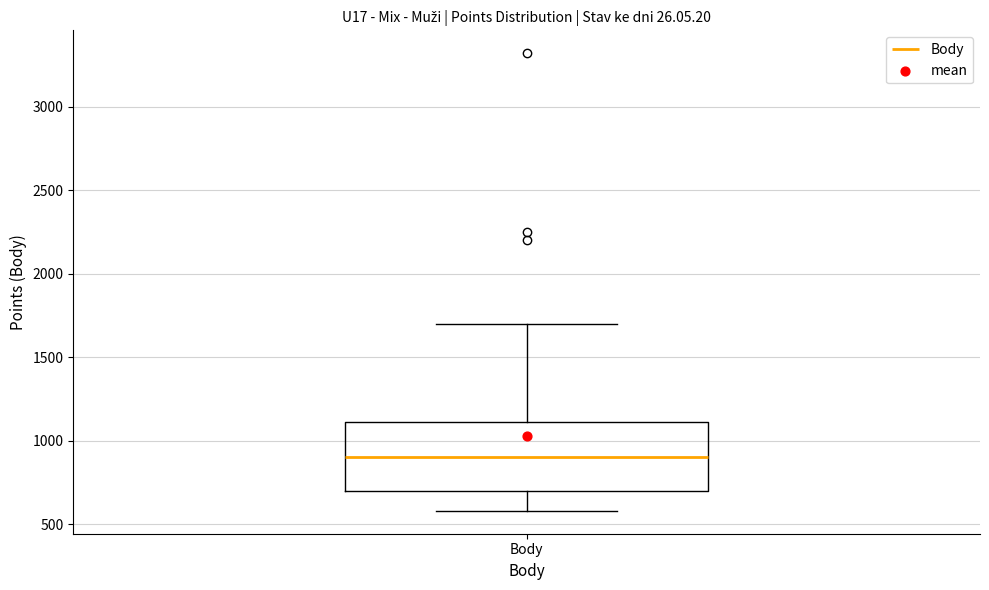

Where does the upper whisker of the box for Body end on the y-axis? The values are not printed on the chart, so give them approximately, as read against the axis.

1700